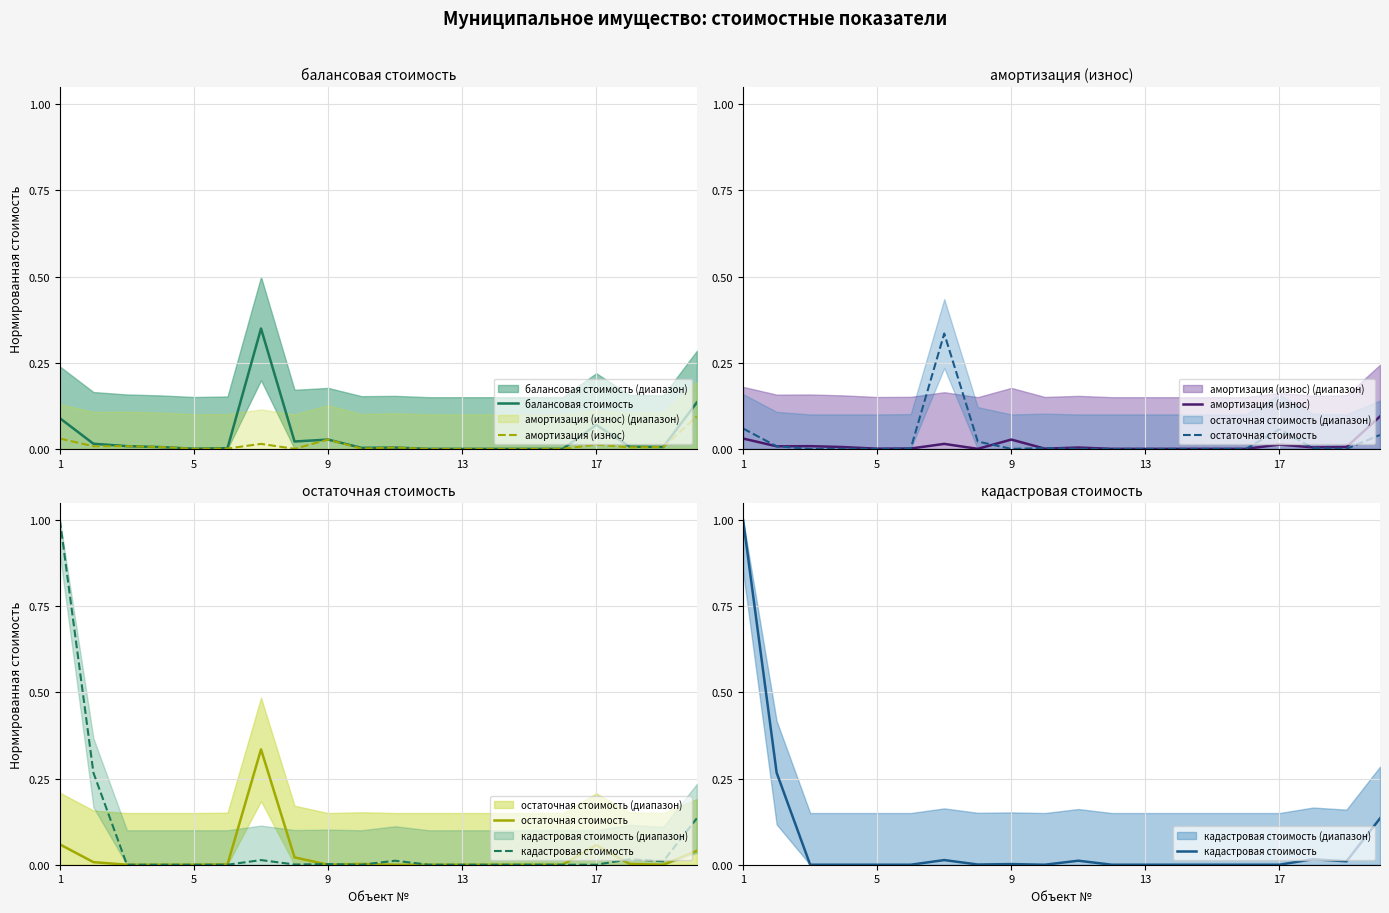

Where is амортизация (износ) nearest to the value 0?

11